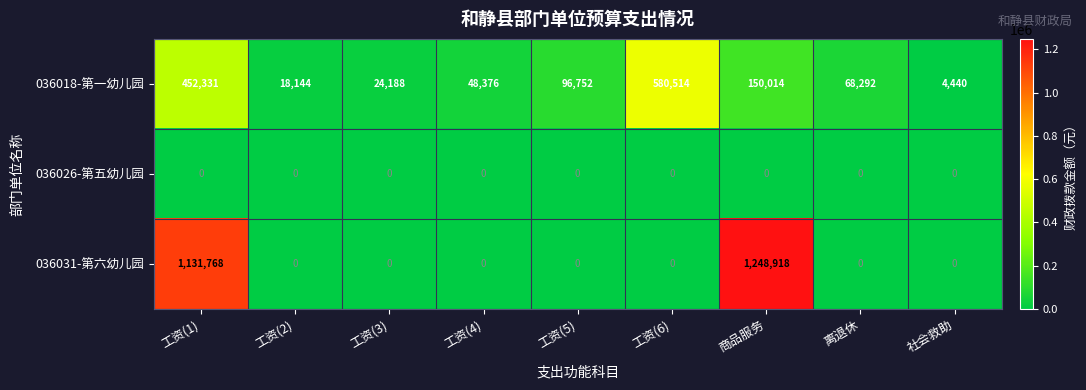

List the series in order of their peak value, lowest first.

036026-第五幼儿园, 036018-第一幼儿园, 036031-第六幼儿园